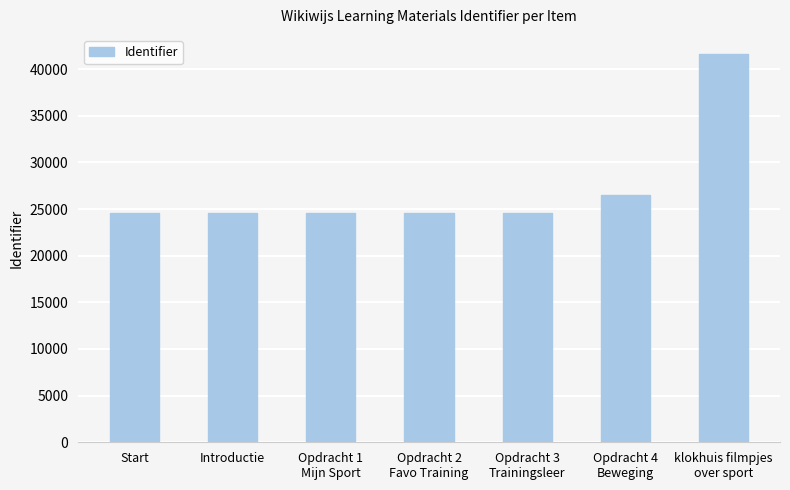

Are the bars grouped side by side (vs. stacked)?

No